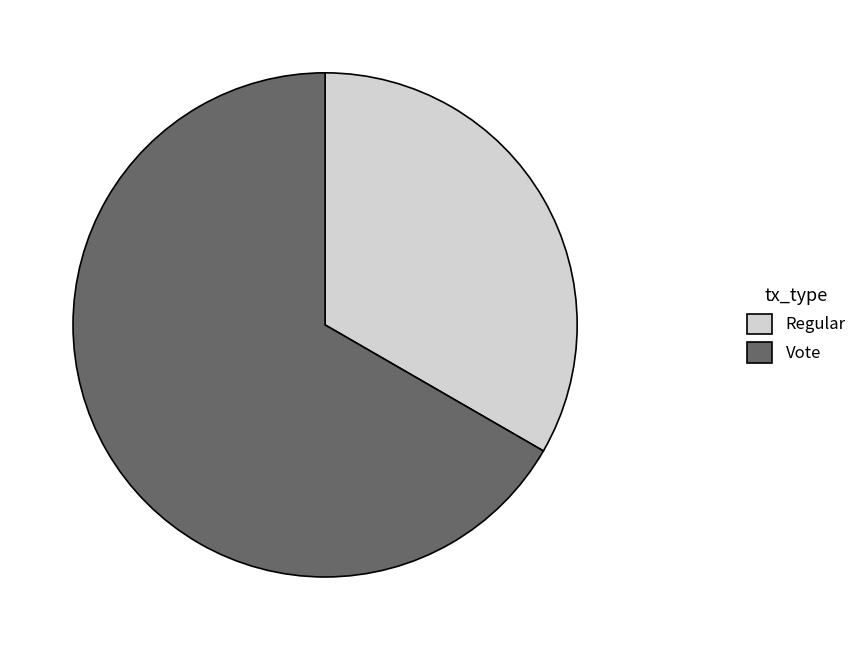

Is the sum of Regular and Vote greater than half?

Yes